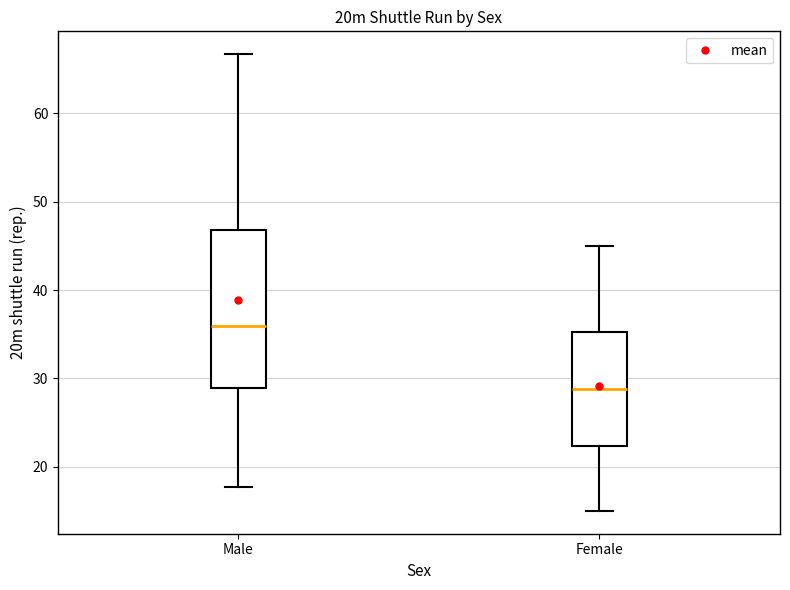

Which box is the tallest, from its lower edge to its upper edge?

Male